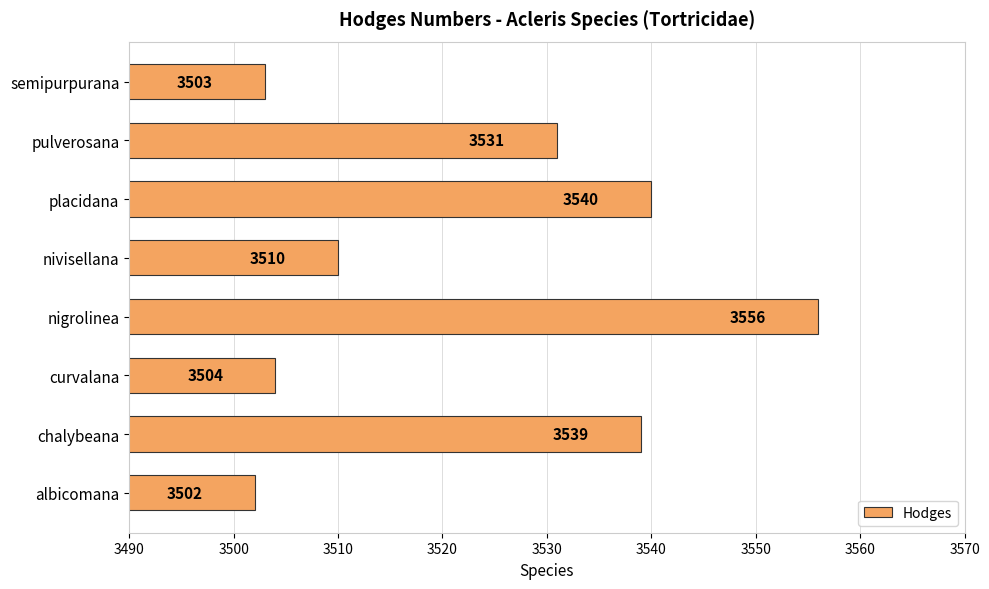

Reading bottom to top, extract all data points from this chart.

3502	3539	3504	3556	3510	3540	3531	3503